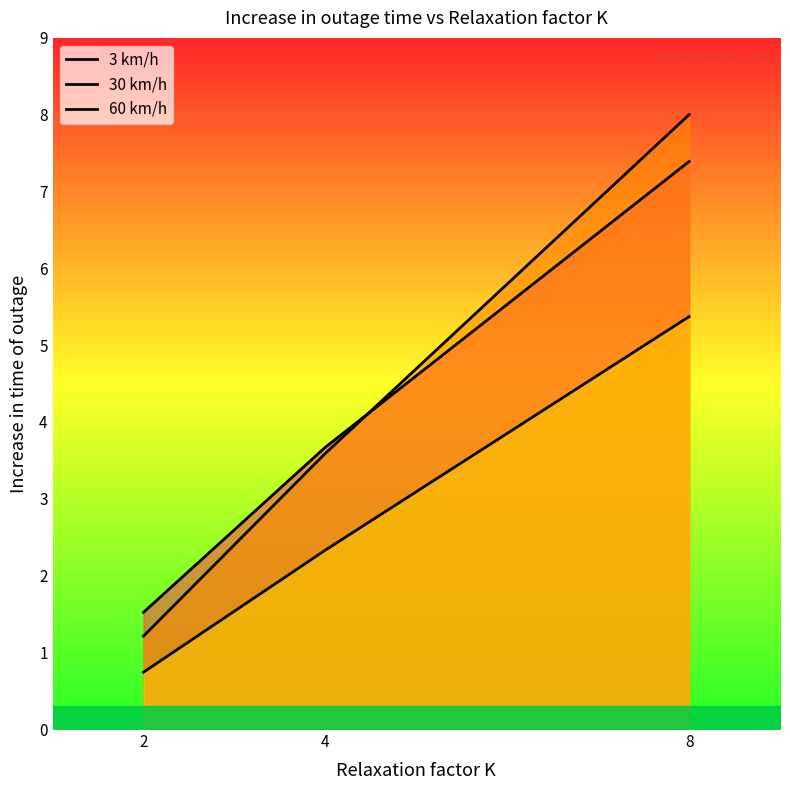

Between 8 and 2, which is larger?

8